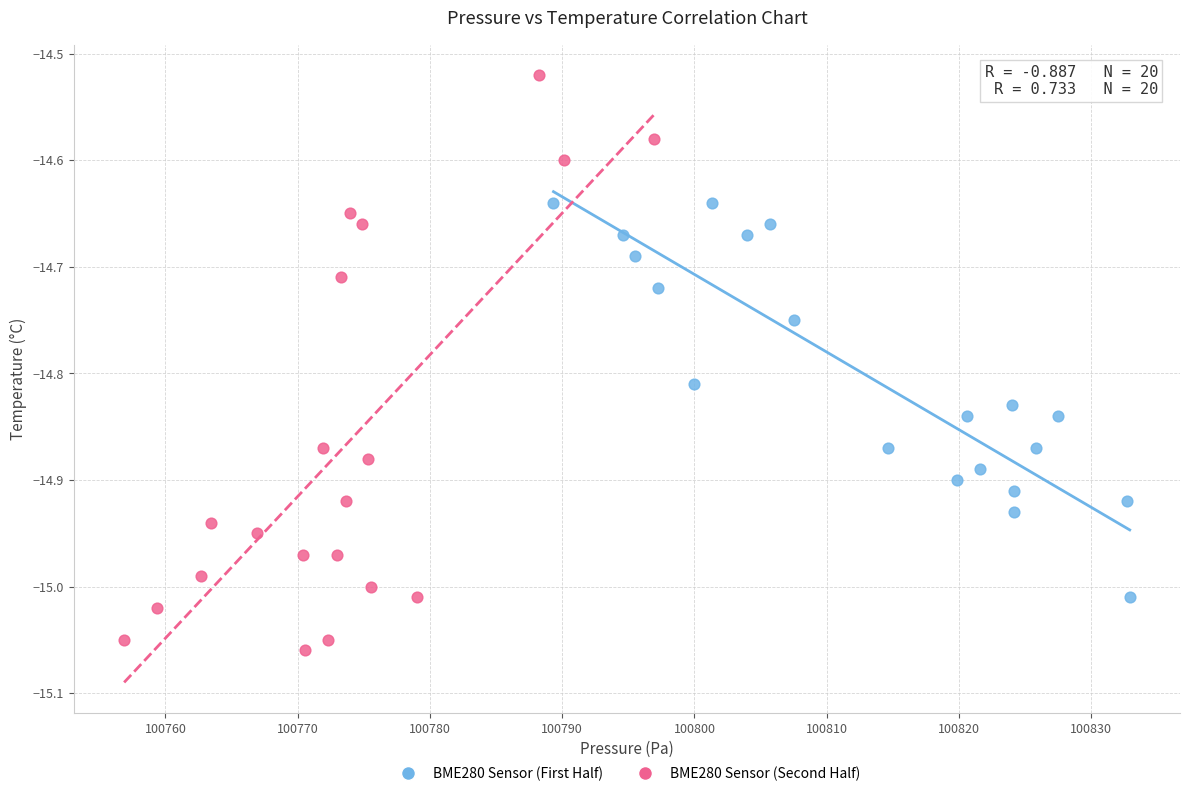

Which series reaches the maximum Y coordinate?

BME280 Sensor (Second Half)